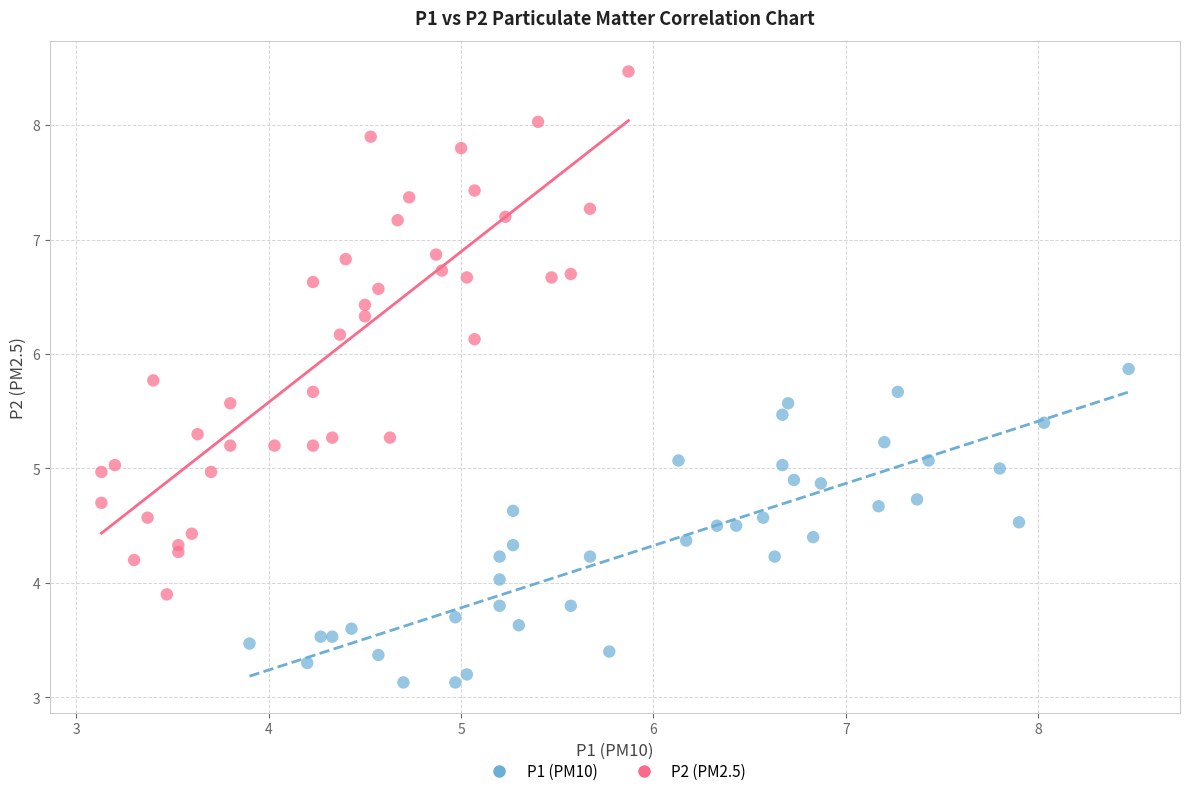

Which series contains the highest Y value?

P2 (PM2.5)